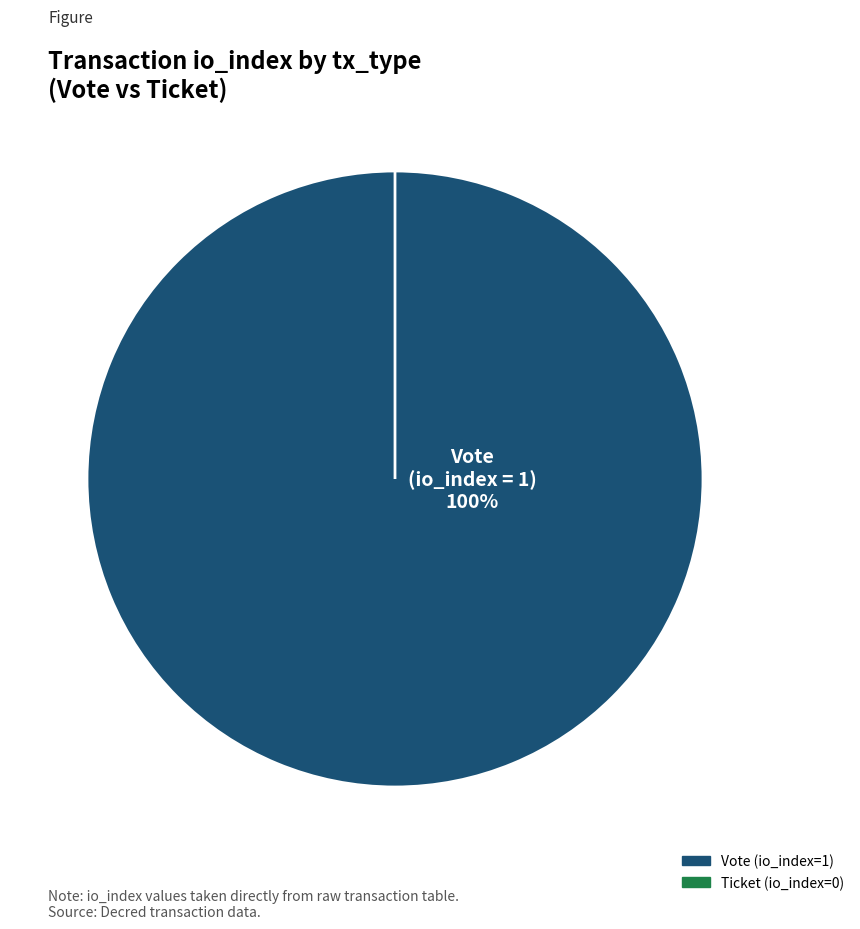

How many slices are in this pie chart?

2